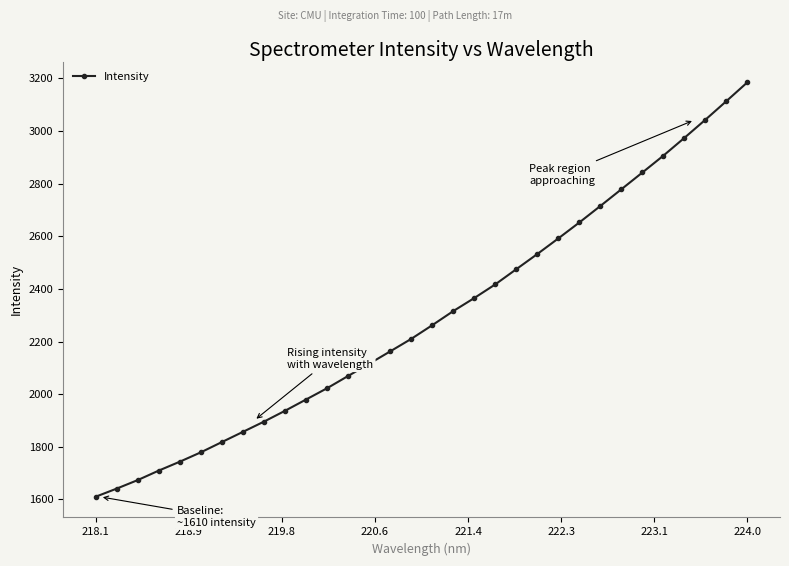

What is the sum of all values?

73392.8